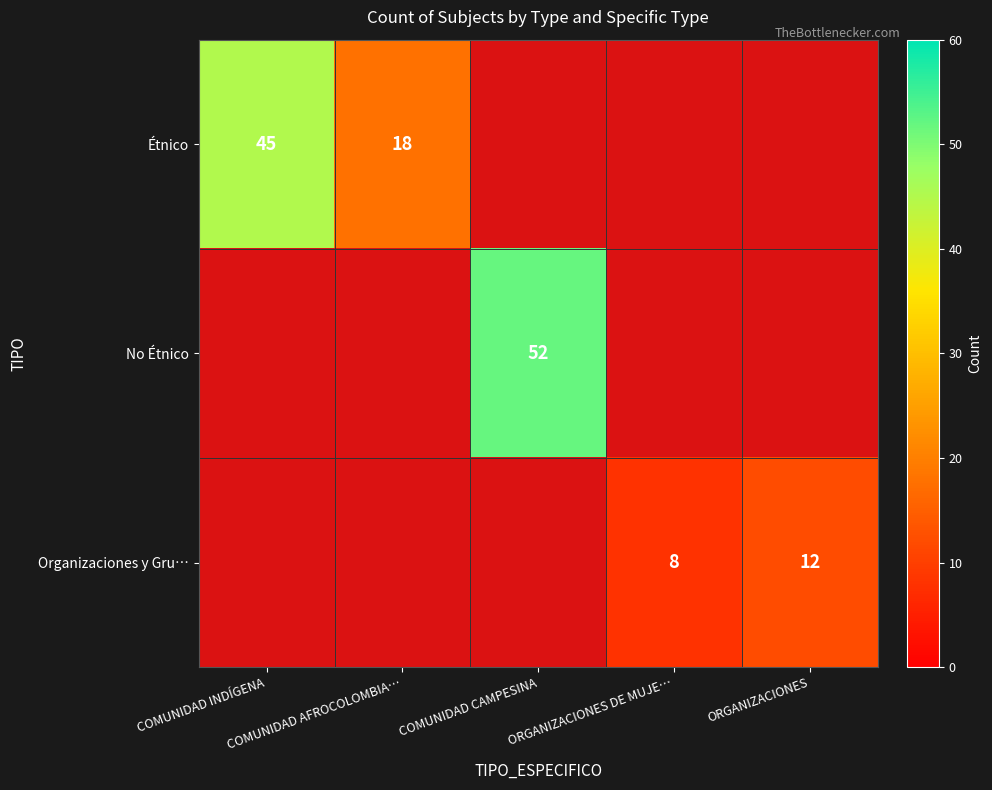

At which label is Organizaciones y Gru… closest to 0?

COMUNIDAD INDÍGENA